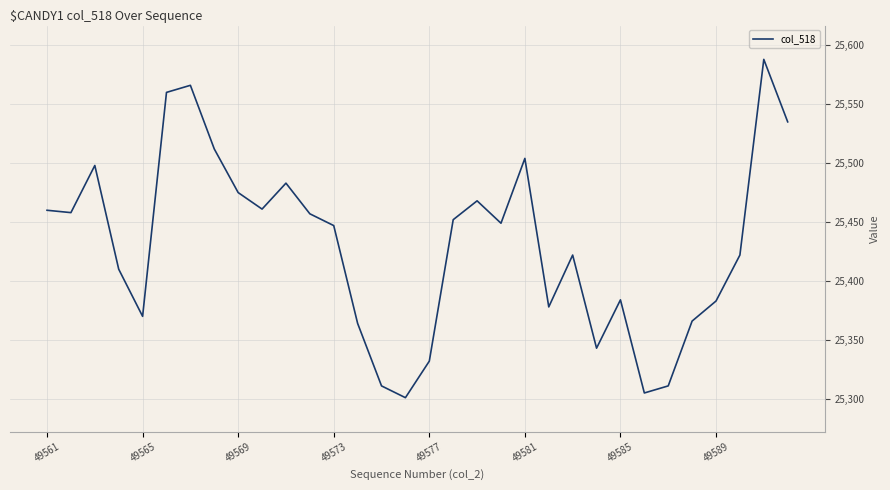

What is the minimum value shown in the chart?

25301